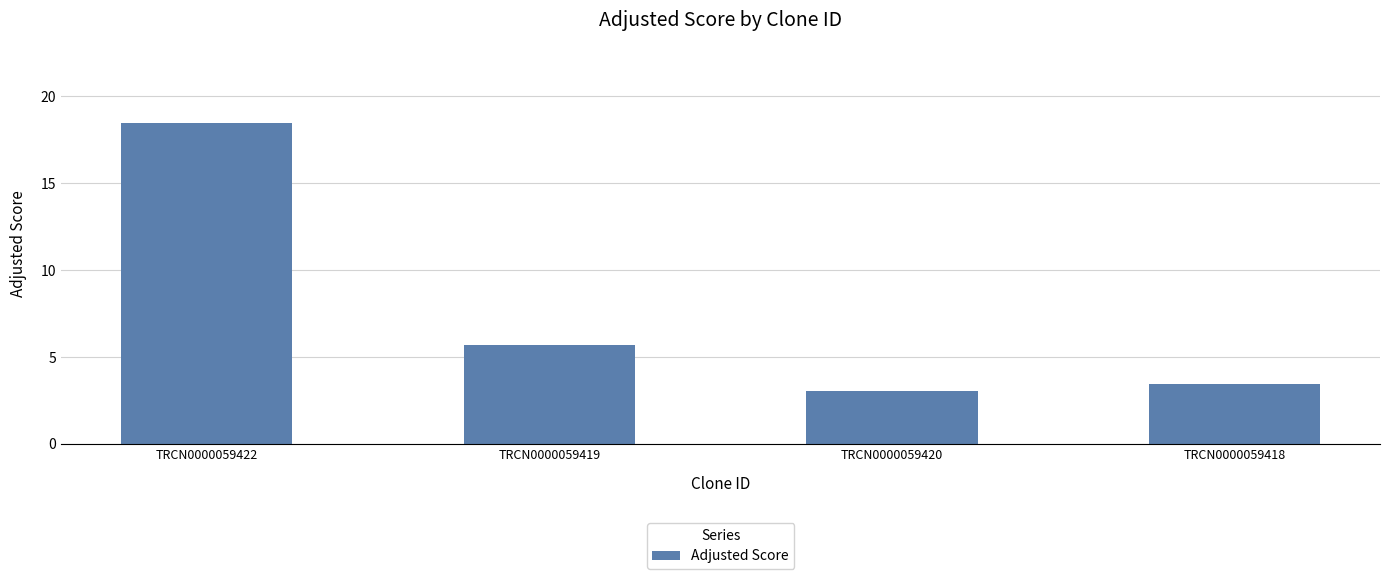

How many data points does each series have?

4